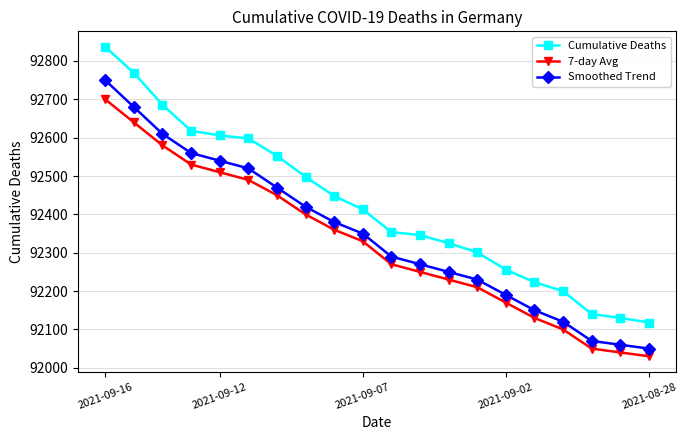

Which series has the largest range (max minus min)?

Cumulative Deaths